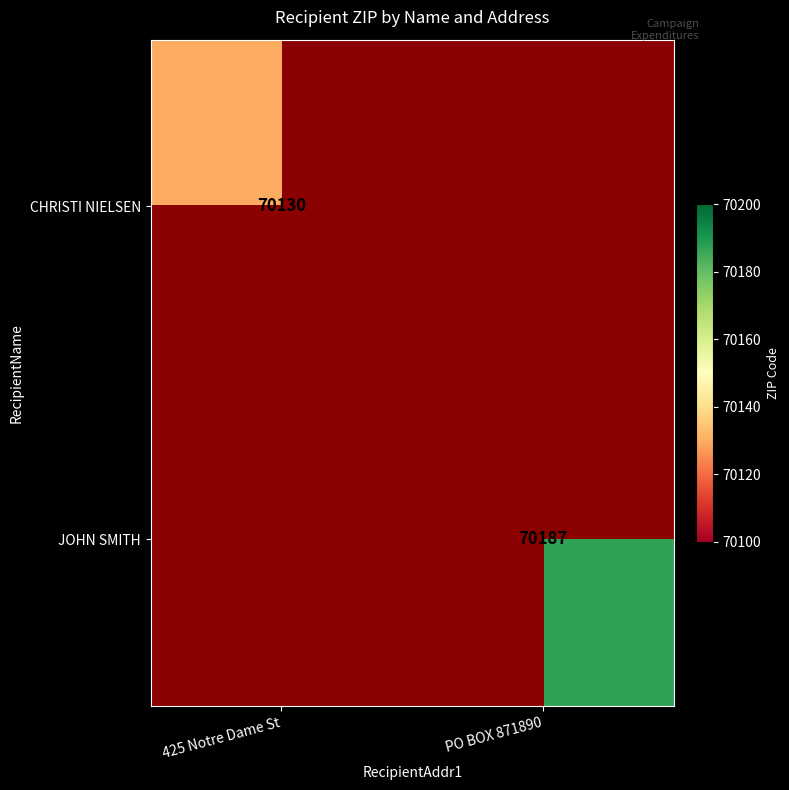

True or false: CHRISTI NIELSEN has a value of 70130 at 425 Notre Dame St.

True